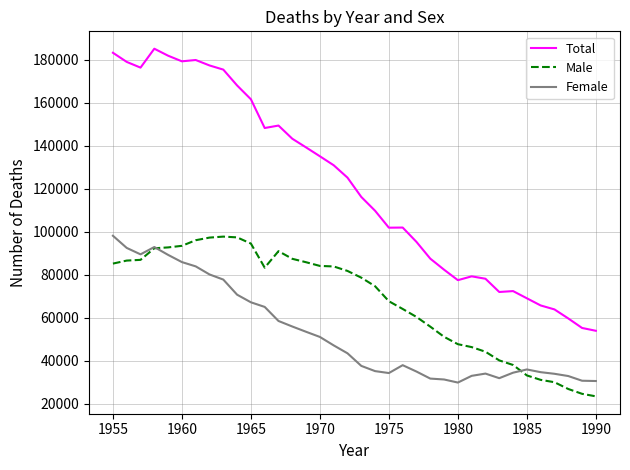

Which series has the largest total across all categories?

Total